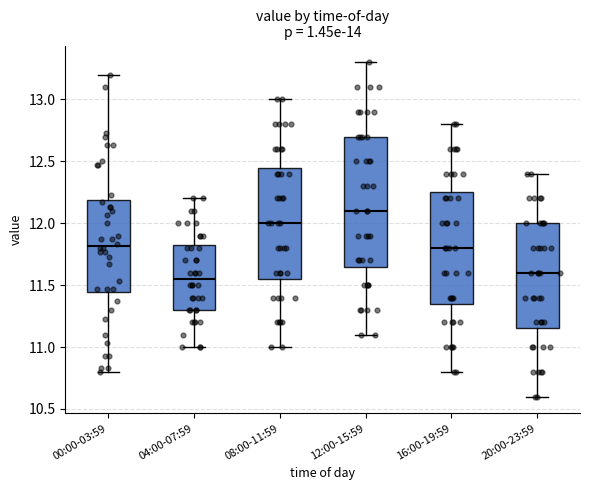

Comparing the boxes themselves (not the whiskers), which one is the tallest?

12:00-15:59